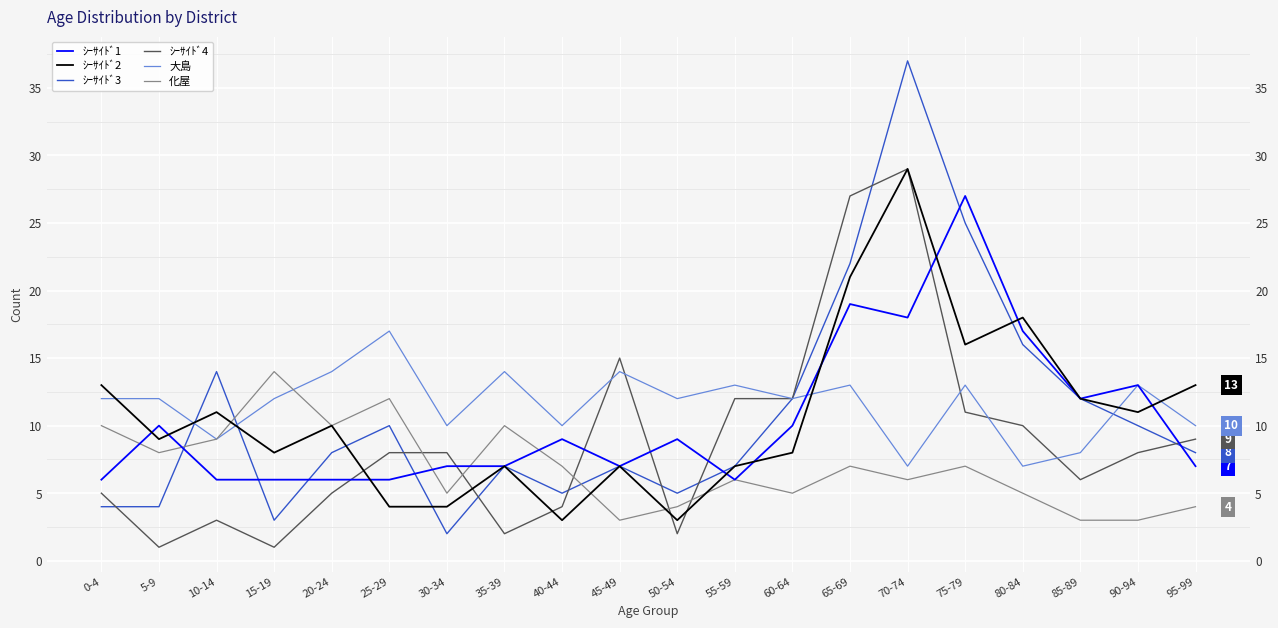

At which label does ｼｰｻｲﾄﾞ4 reach its minimum?

5-9